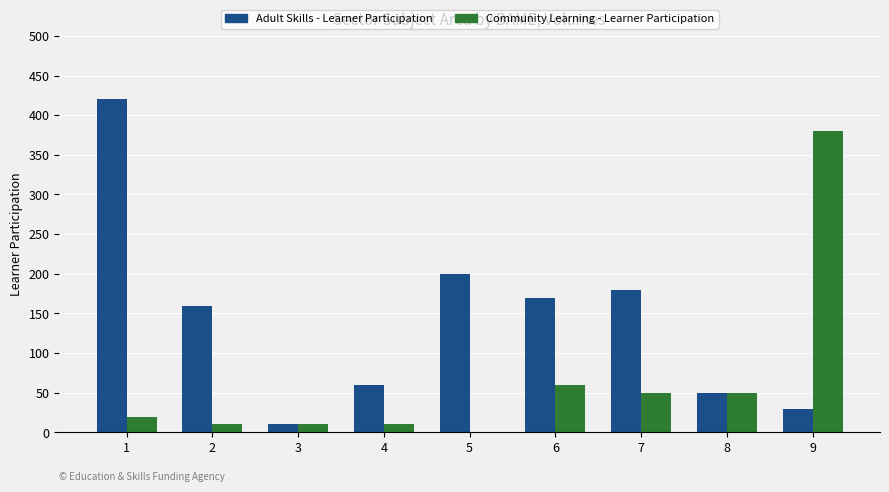

Is it true that Adult Skills - Learner Participation equals 79 at 4?

False